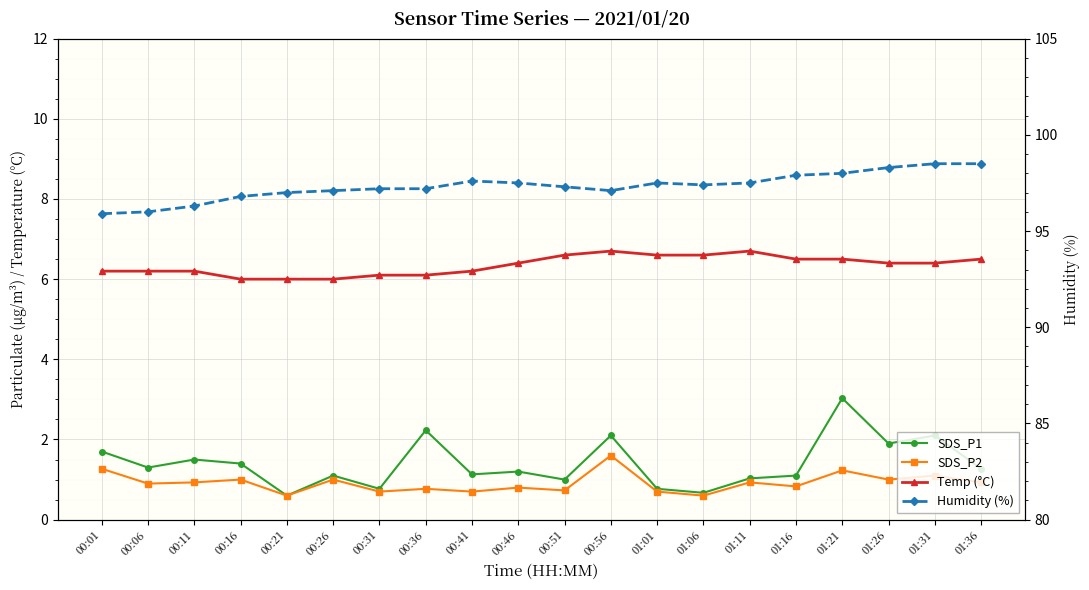

What position from the left is 00:21?

5